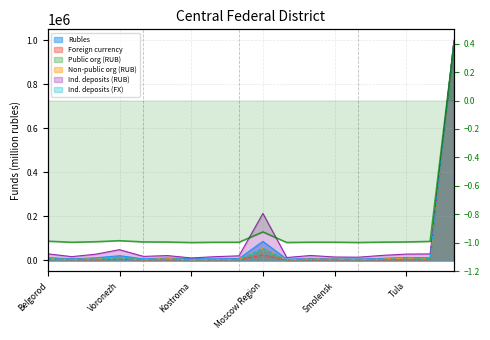

At which category is the sum across all series the highest?

Moscow